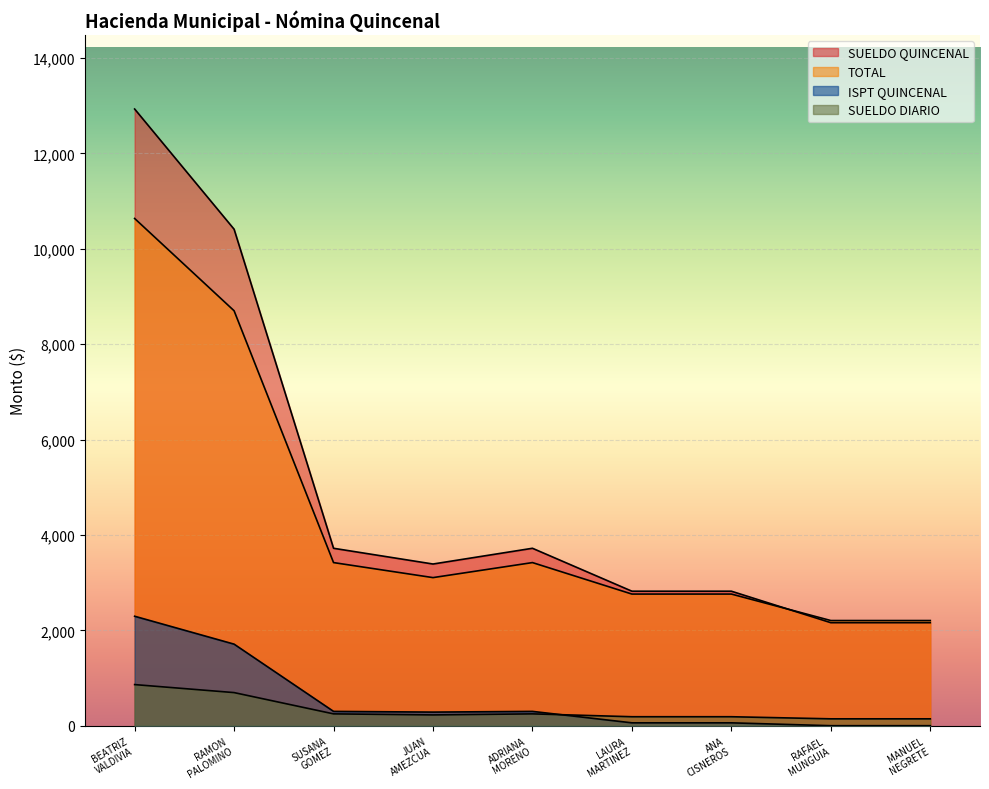

How many categories are shown in the chart?

9